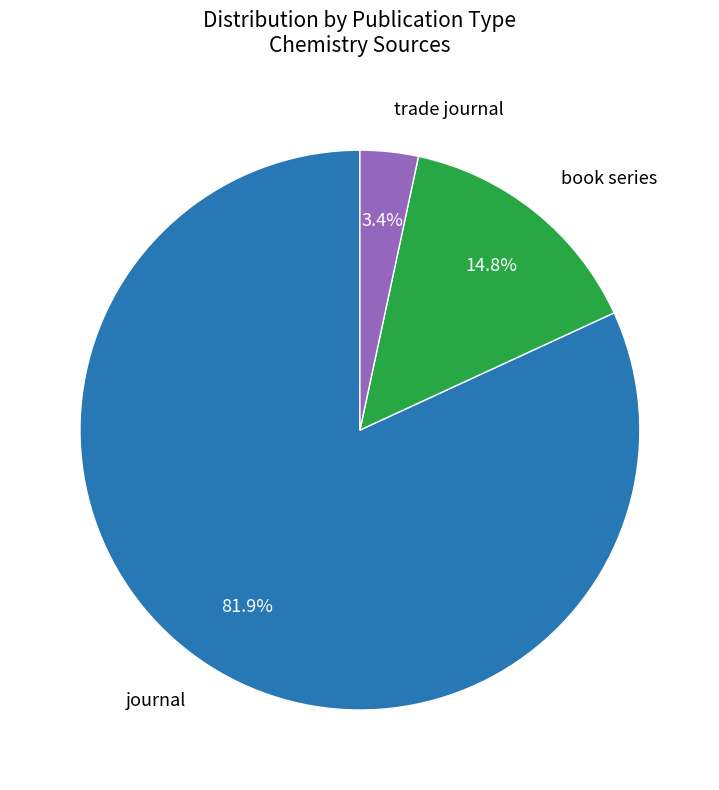

Count the number of slices in the pie.

3